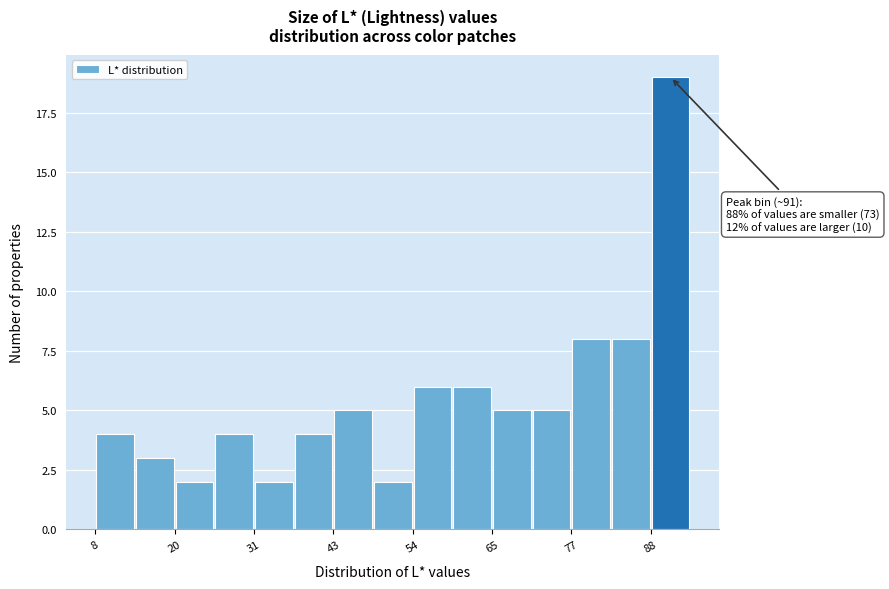

Read against the x-axis, roughly where is the centre of the tallest bar?

92